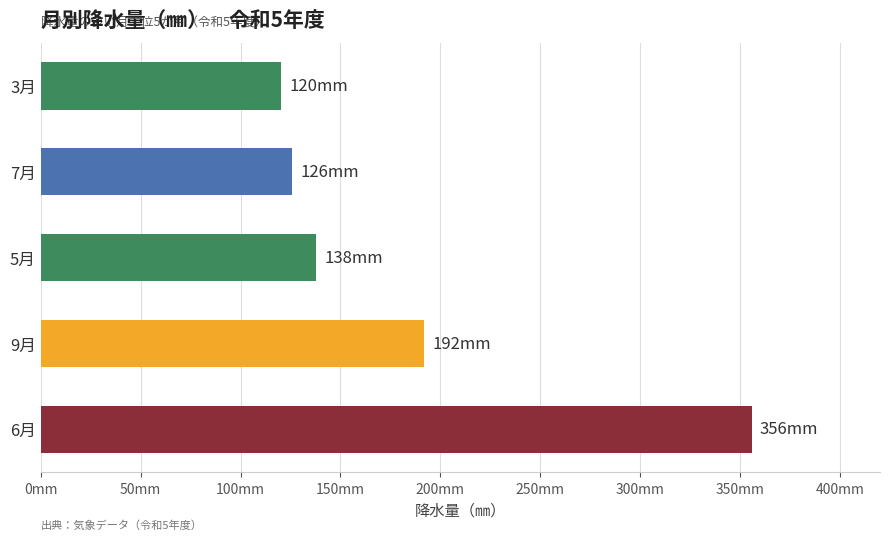

Does the chart contain any negative values?

No